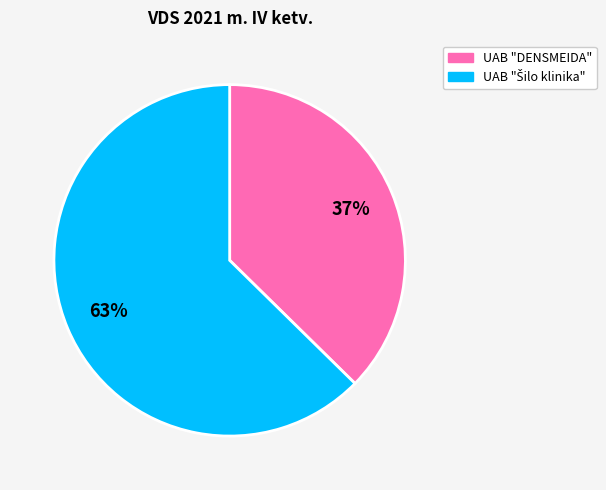

To the nearest percent, what is the average slice percentage?

50%